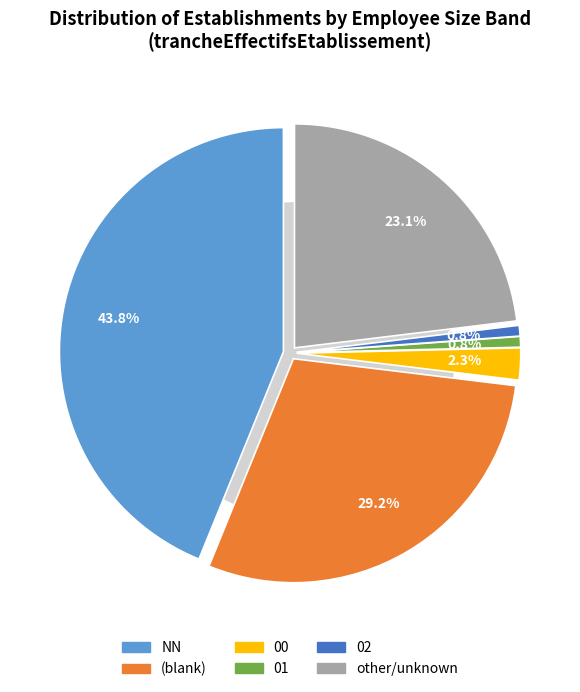

What is the largest slice in the pie chart?

NN